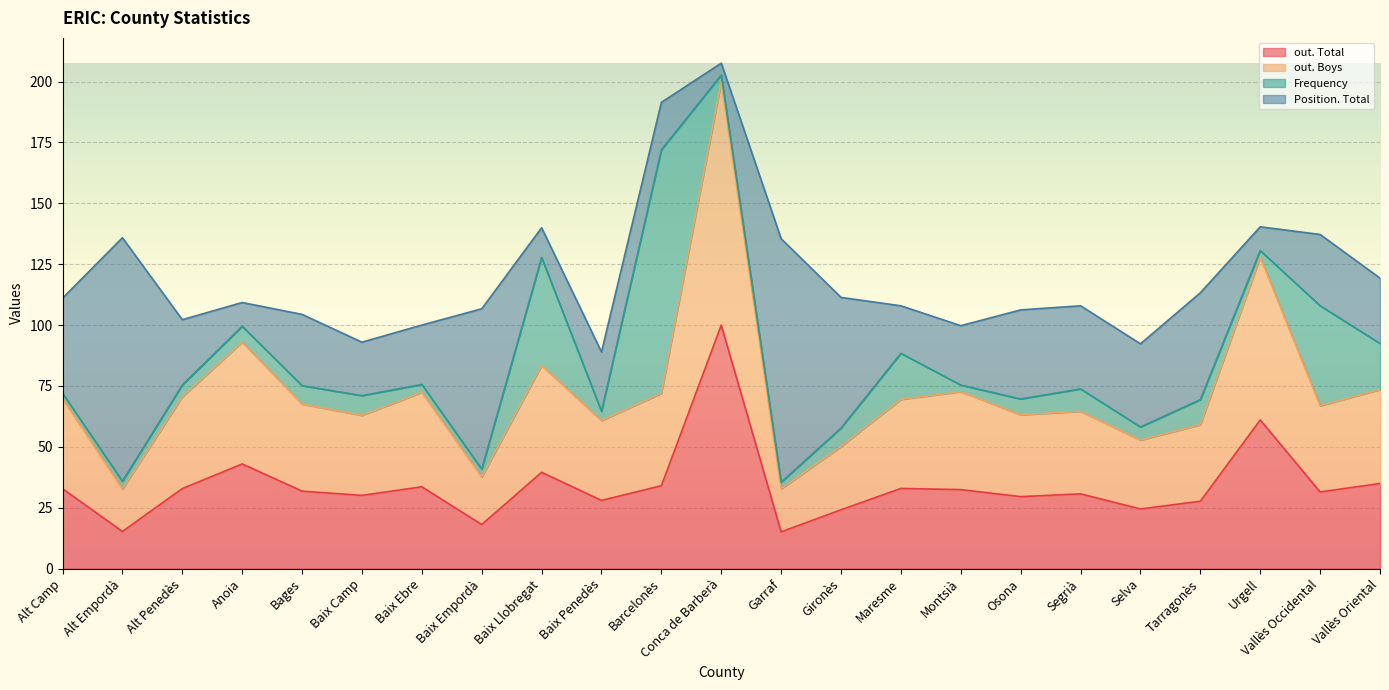

True or false: out. Total has a value of 27.7 at Tarragonès.

True